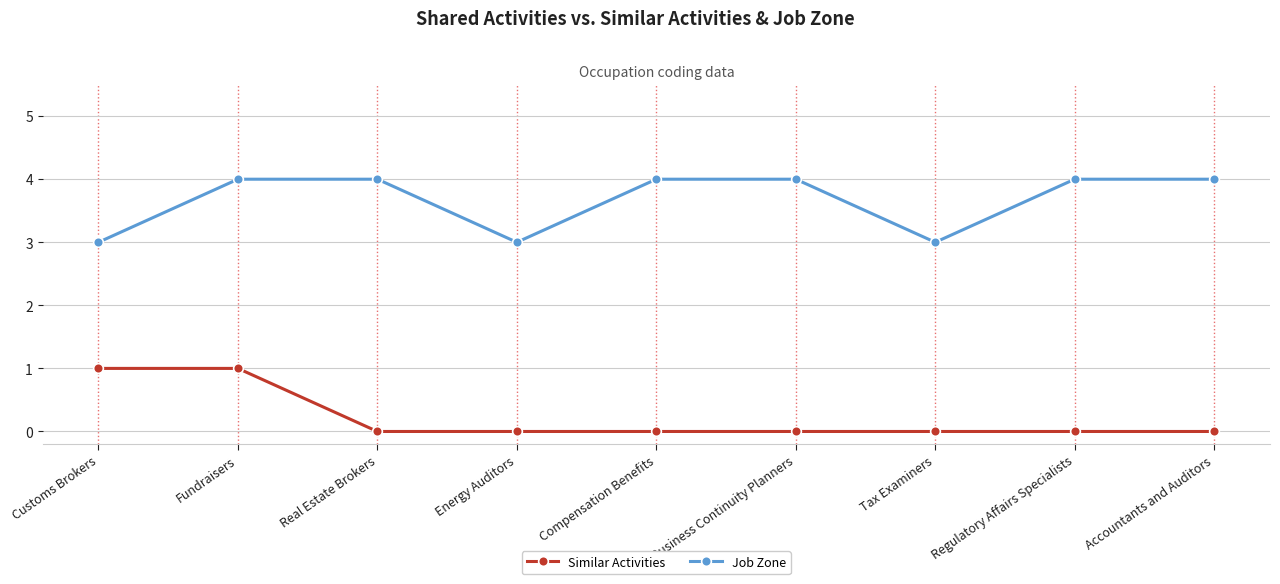

What is the difference between the maximum and minimum values in the Similar Activities series?

1